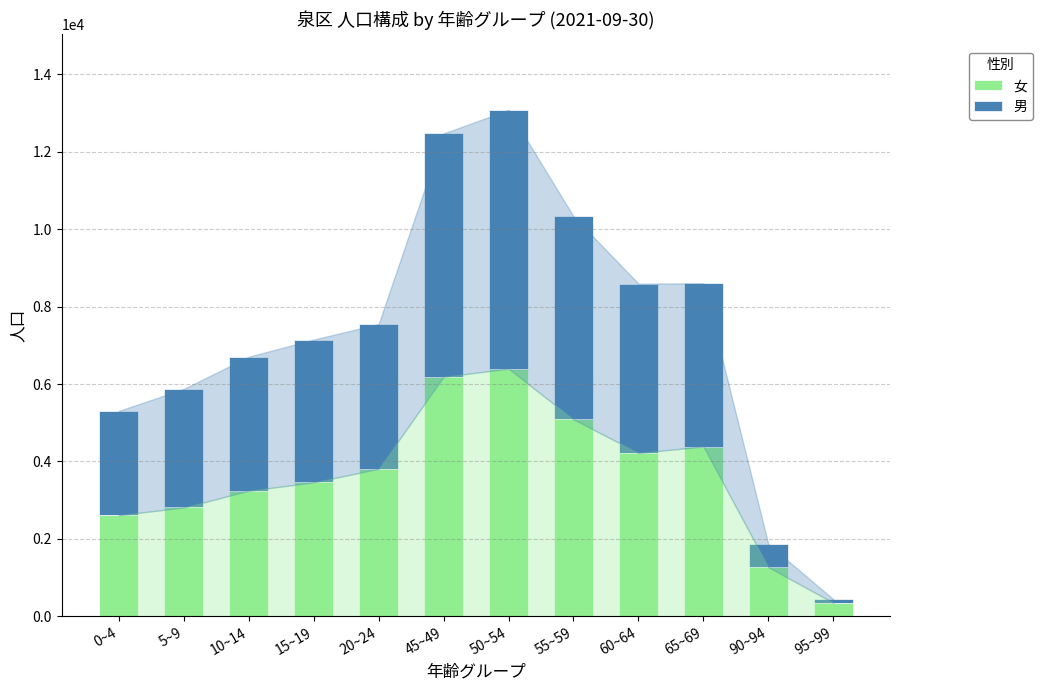

What is the highest value of the 女 series?

6396